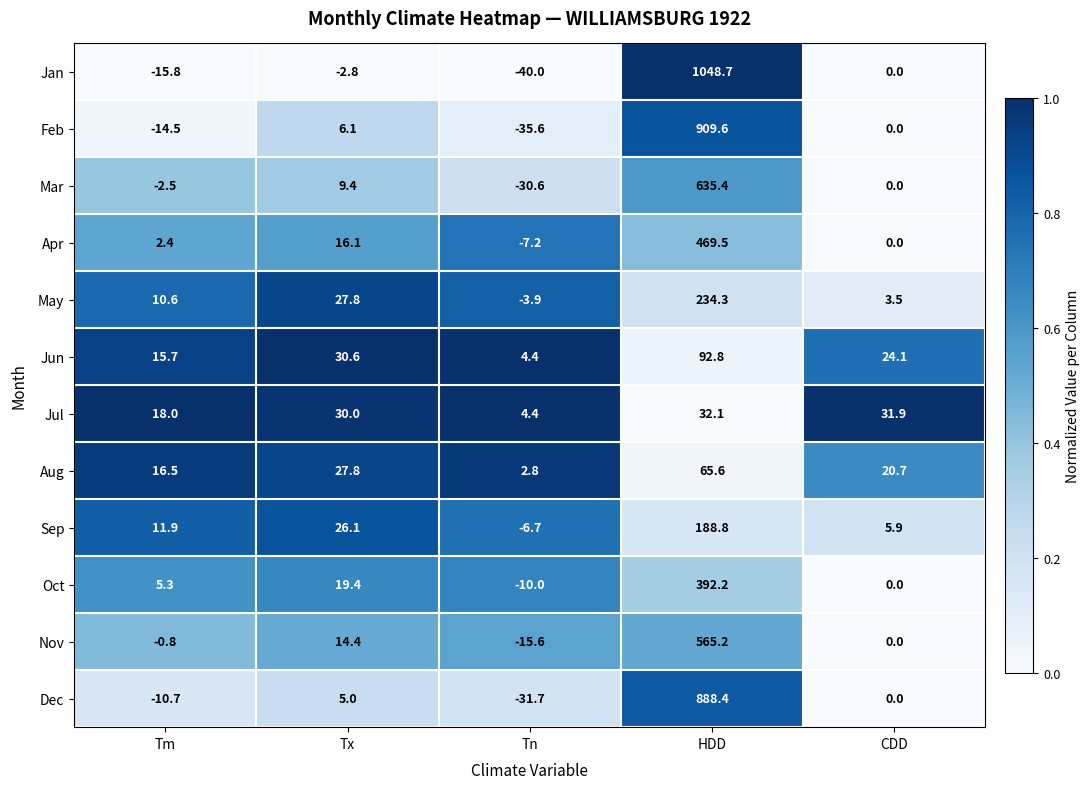

How many distinct data groups are displayed?

12